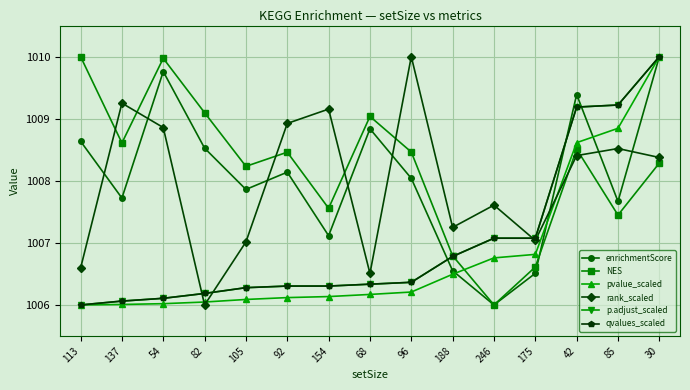

Which series changed the most between 82 and 85?

qvalues_scaled